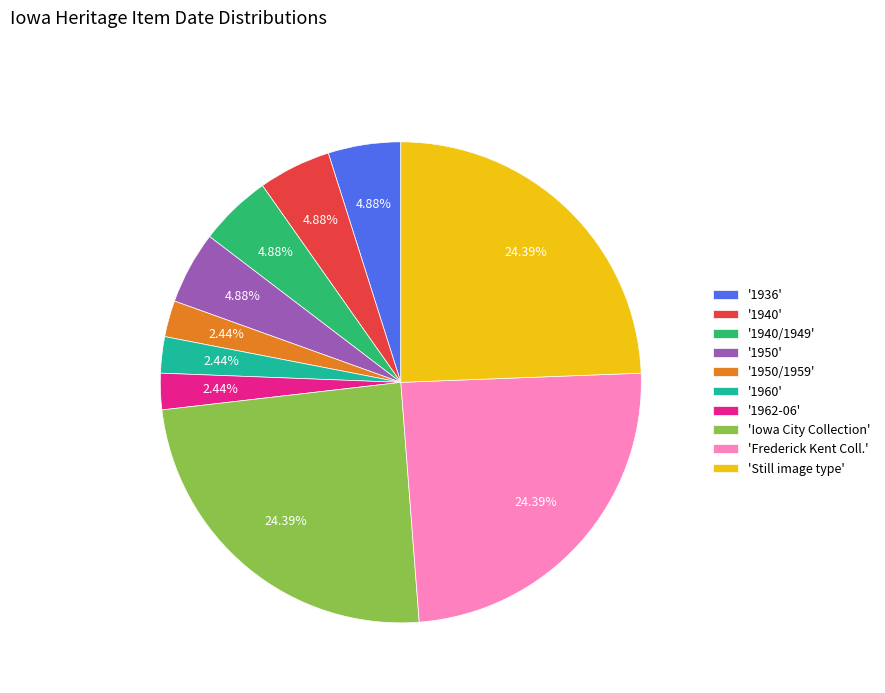

Does 'Frederick Kent Coll.' represent more than half of the total?

No